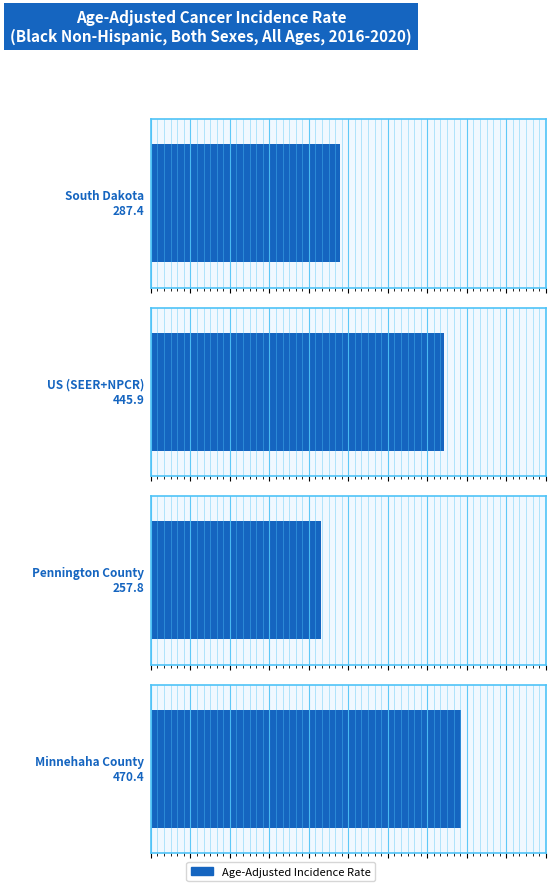

The value at Pennington County is 363.2. True or false?

False